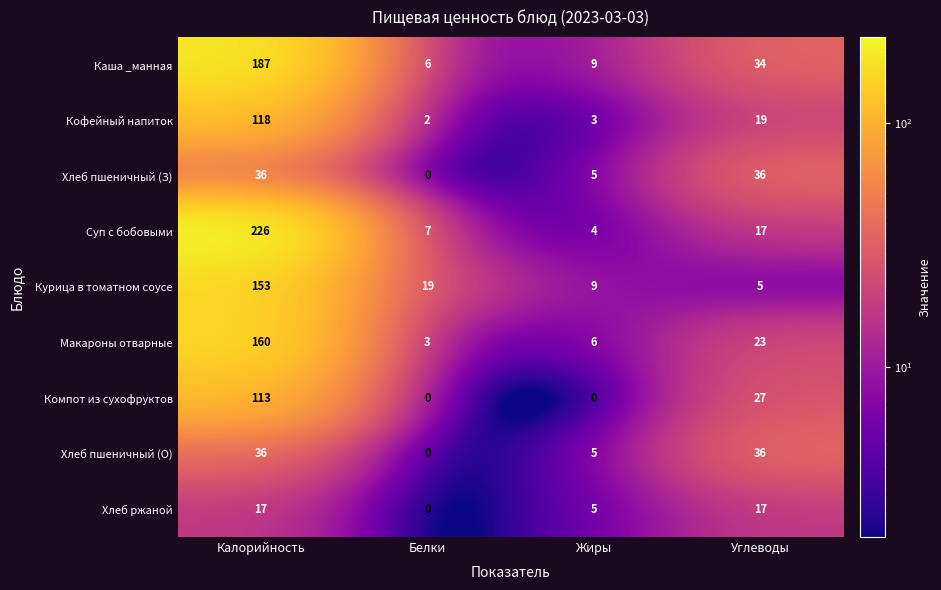

What is the sum of the Каша _манная values at Калорийность and Жиры?

196